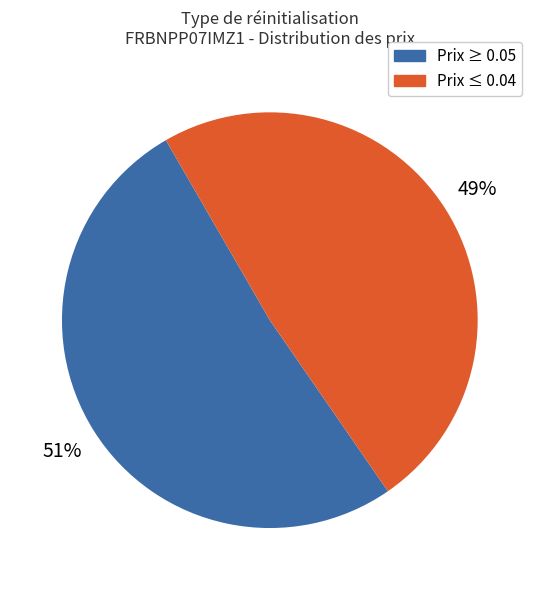

How many segments does this pie chart have?

2